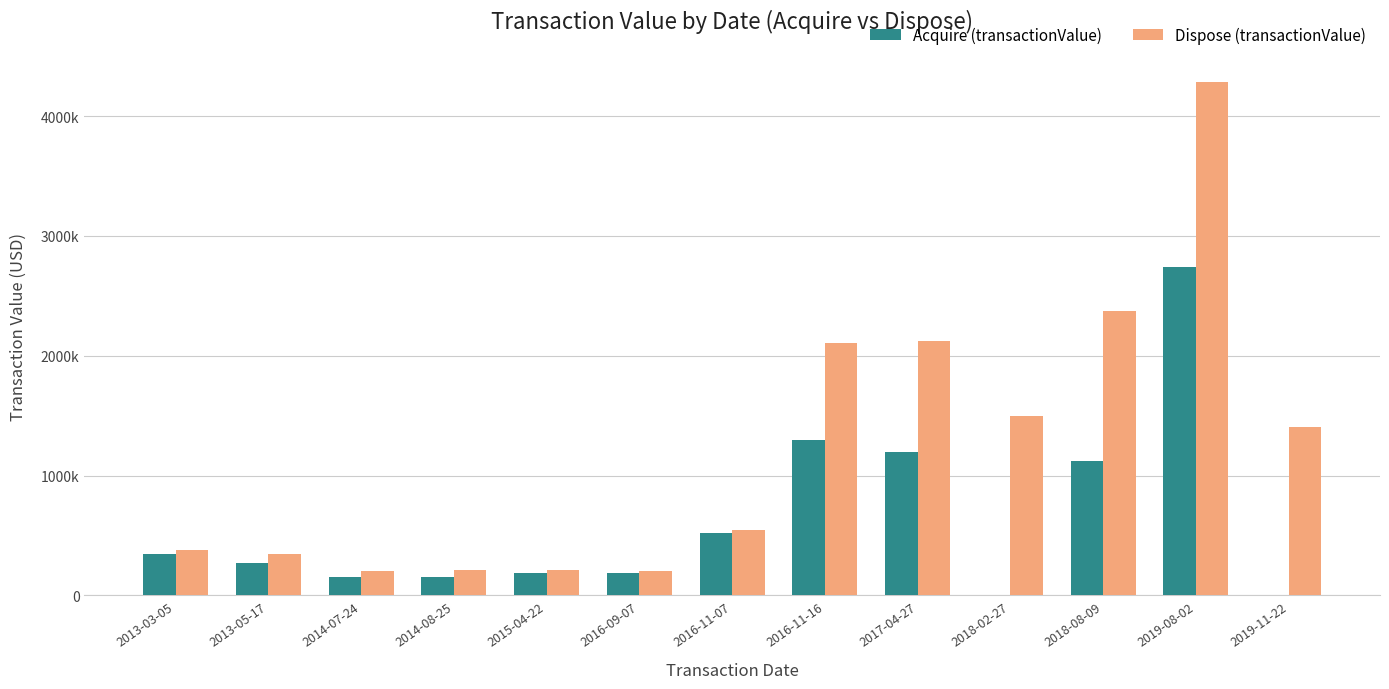

What are all the series names shown in the legend?

Acquire (transactionValue), Dispose (transactionValue)